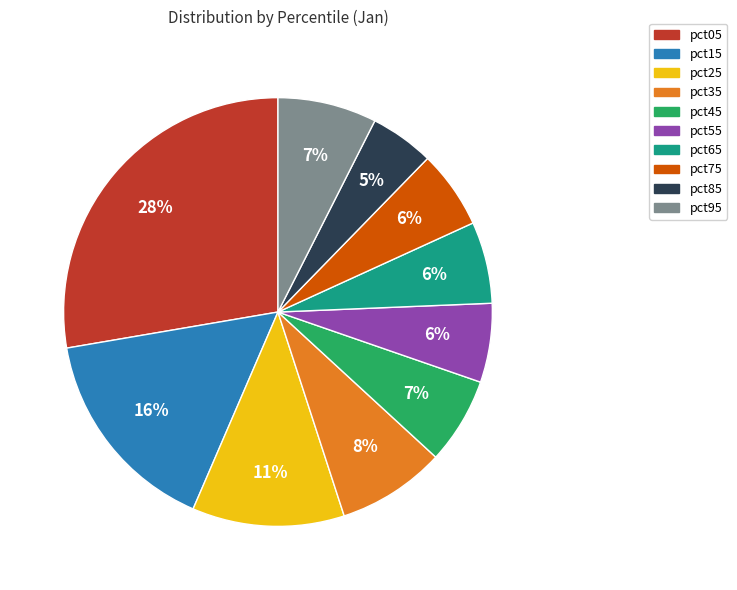

How many slices are in this pie chart?

10